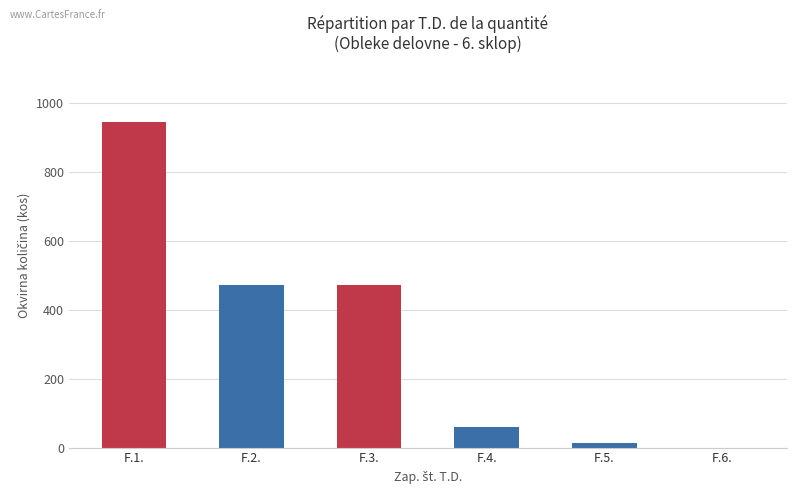

What is the greatest value displayed?

945